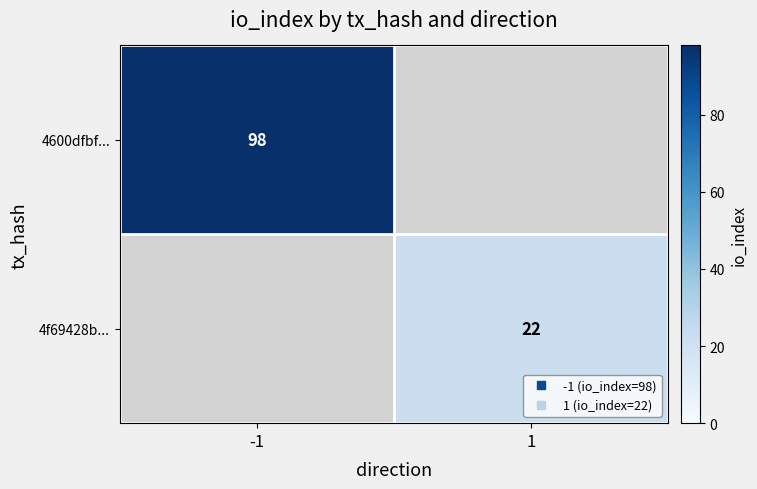

At which label does 4600dfbf... reach its minimum?

-1